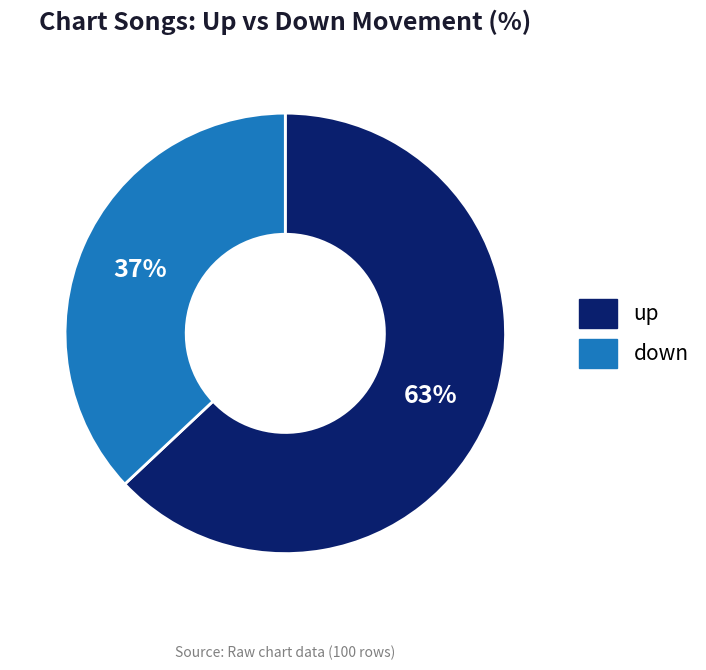

What is the ratio of the value at down to the value at up?

0.6